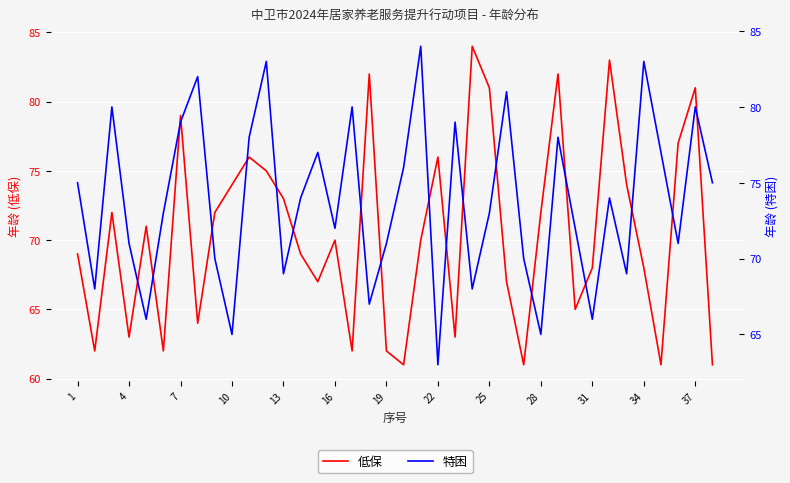

Which series has the widest spread of values?

低保